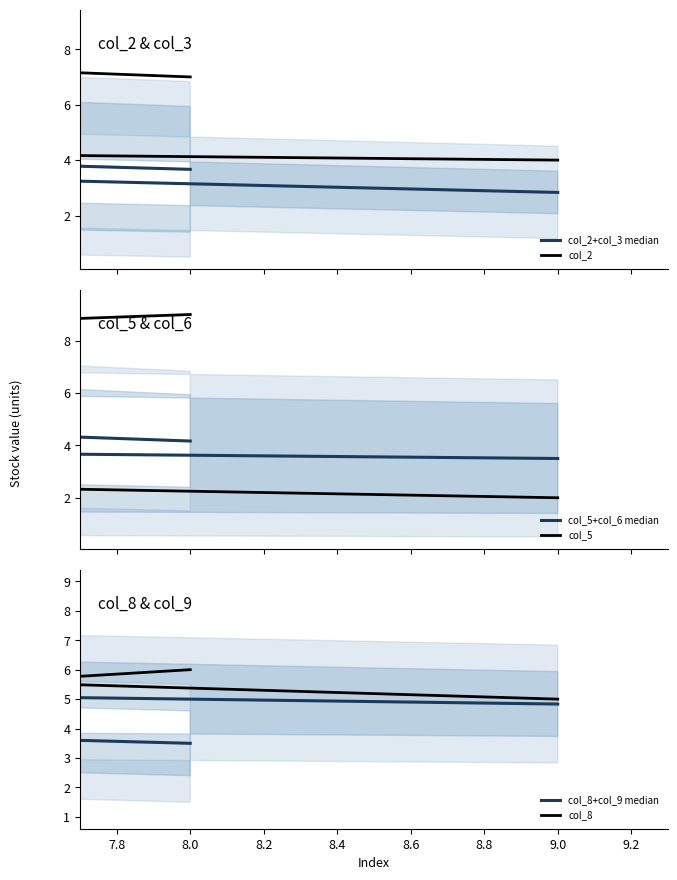

Is the value of col_2 at 7.8 greater than the value of col_5+col_6 median at 8.6?

Yes